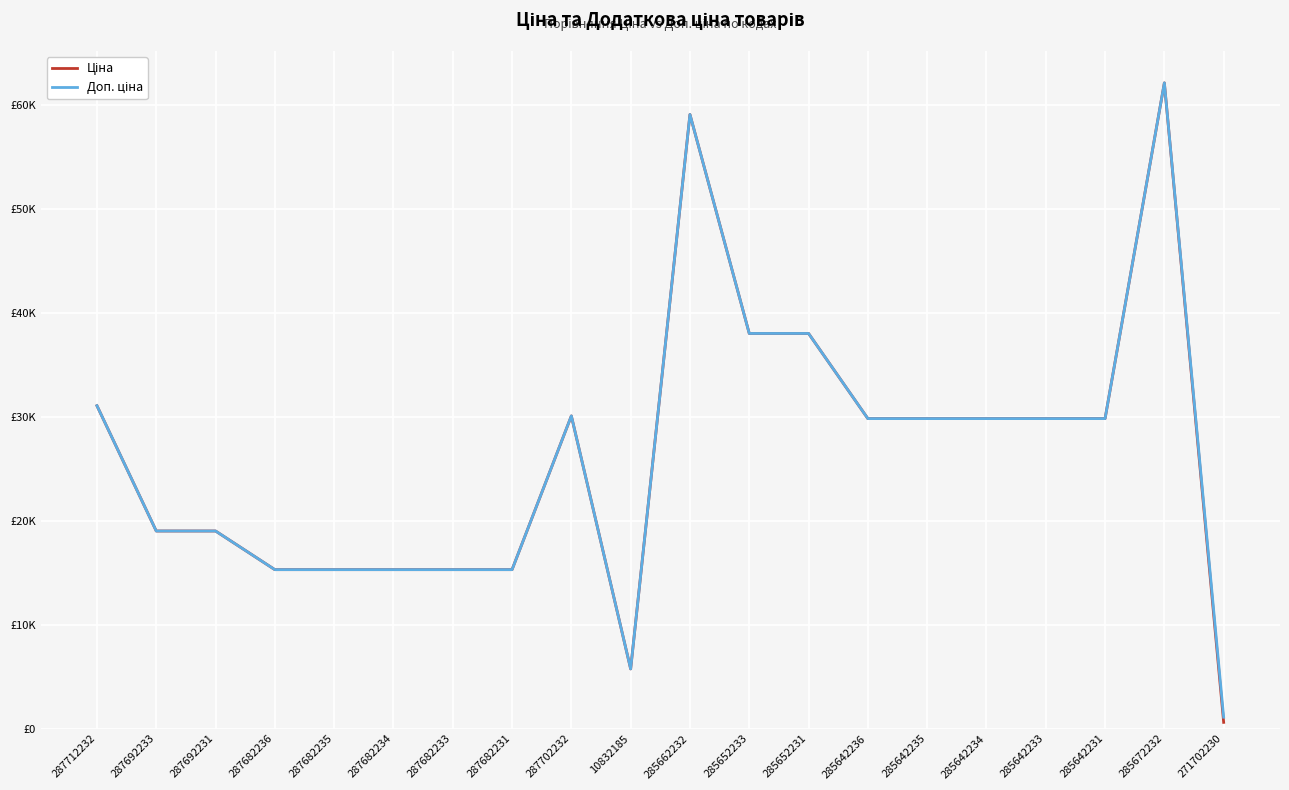

Where is the first local minimum for Доп. ціна?

10832185